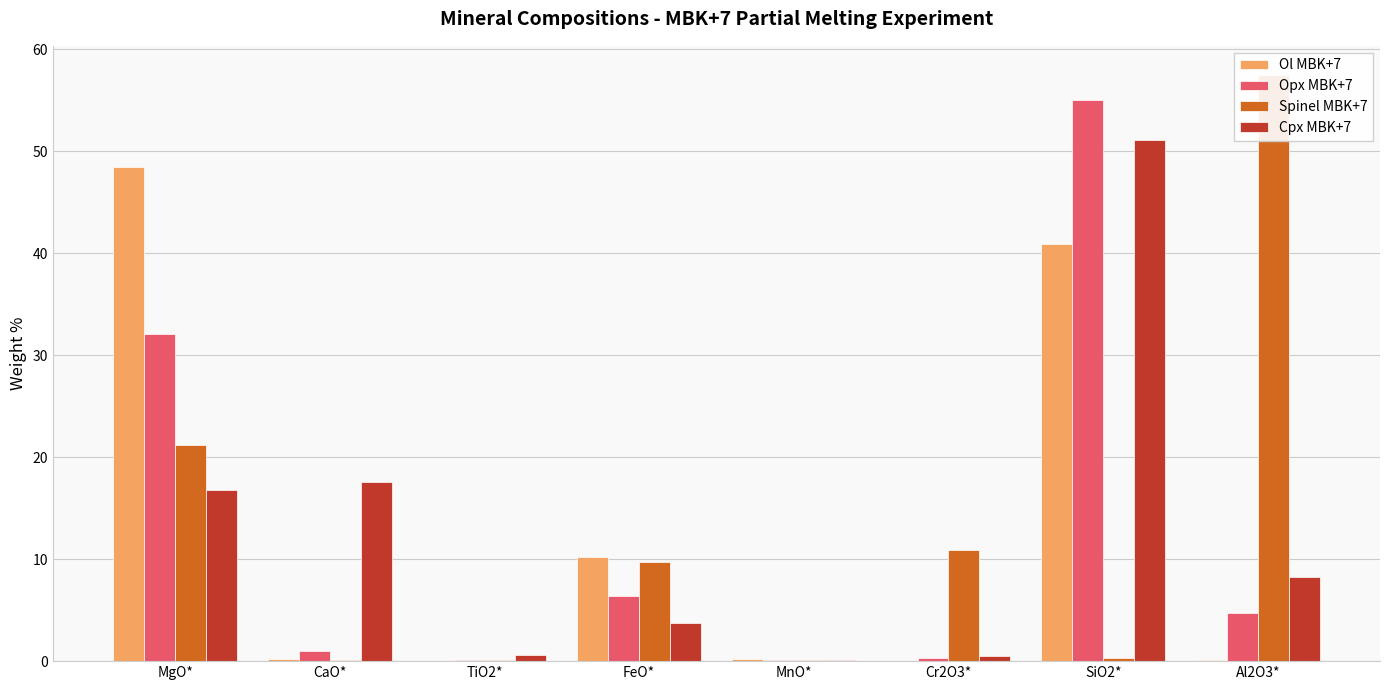

Is it true that Cpx MBK+7 equals 0.2 at MnO*?

False